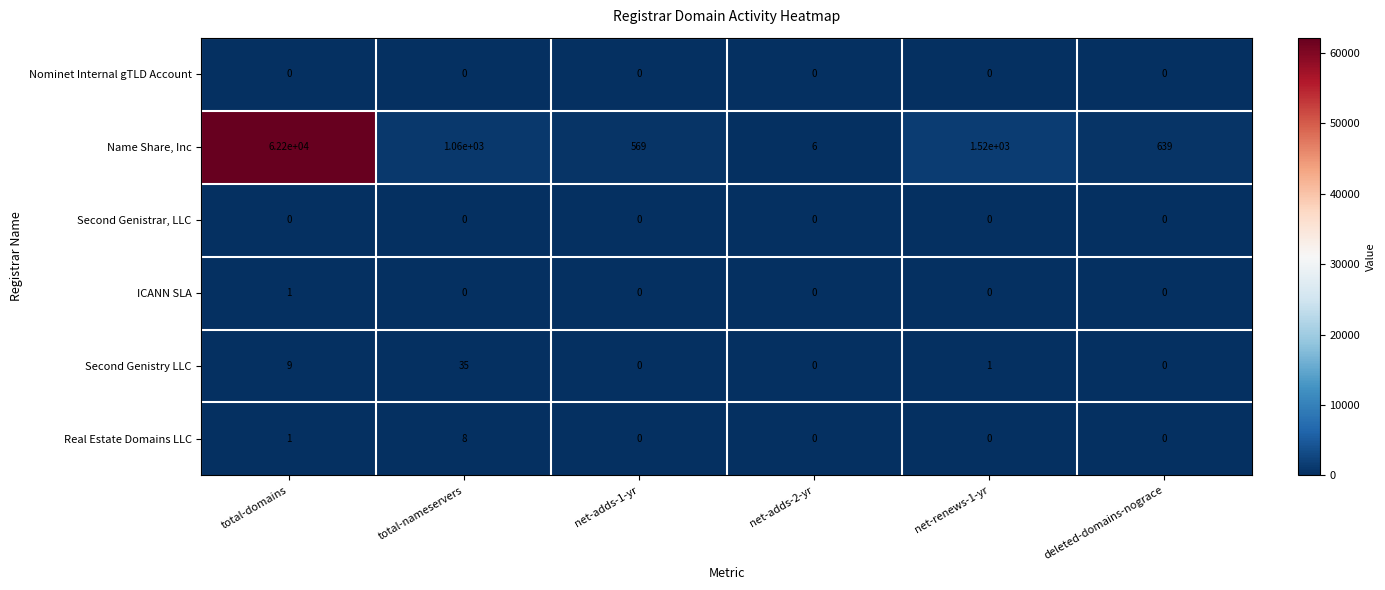

List the labels in order of Name Share, Inc value, largest first.

total-domains, net-renews-1-yr, total-nameservers, deleted-domains-nograce, net-adds-1-yr, net-adds-2-yr